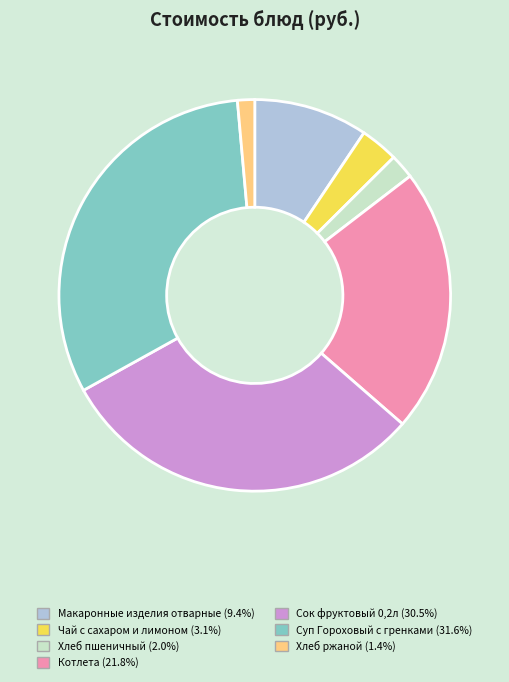

Combined, do Суп Гороховый с гренками and Хлеб ржаной account for over 50%?

No